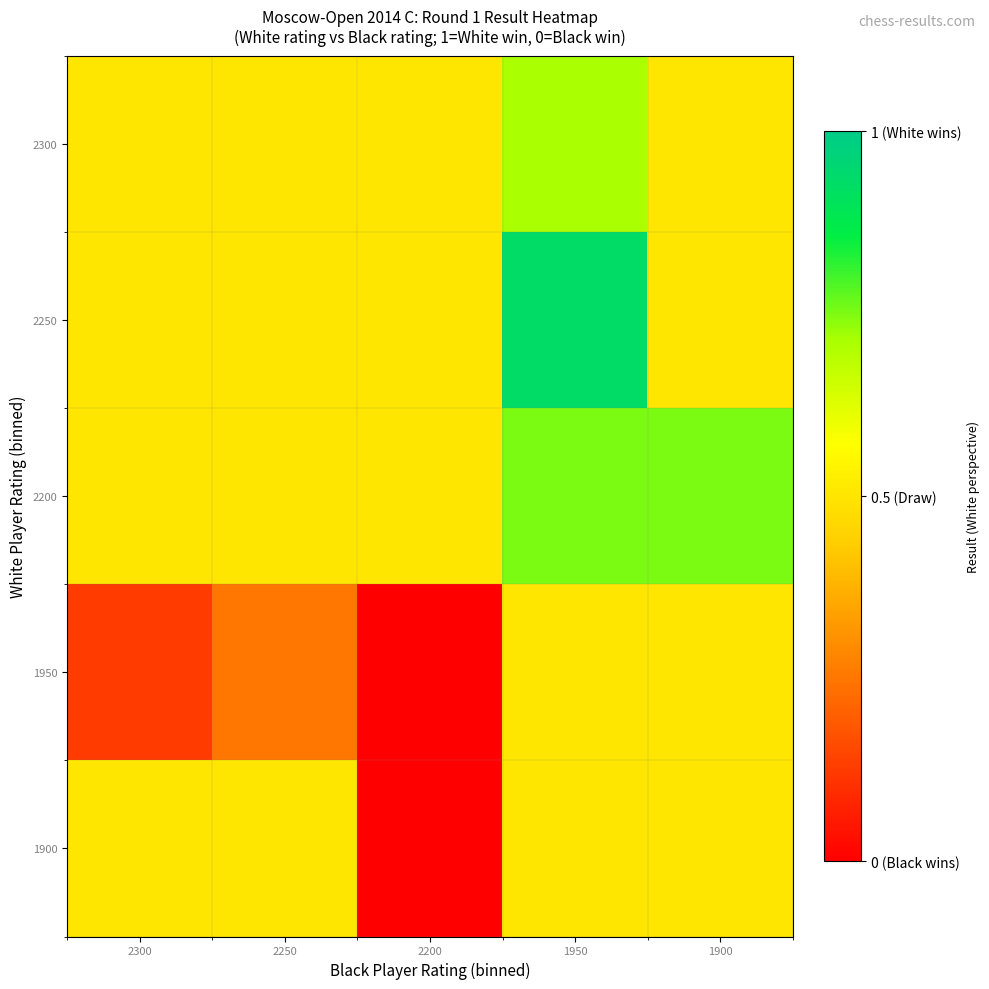

Which series has the largest range (max minus min)?

1950